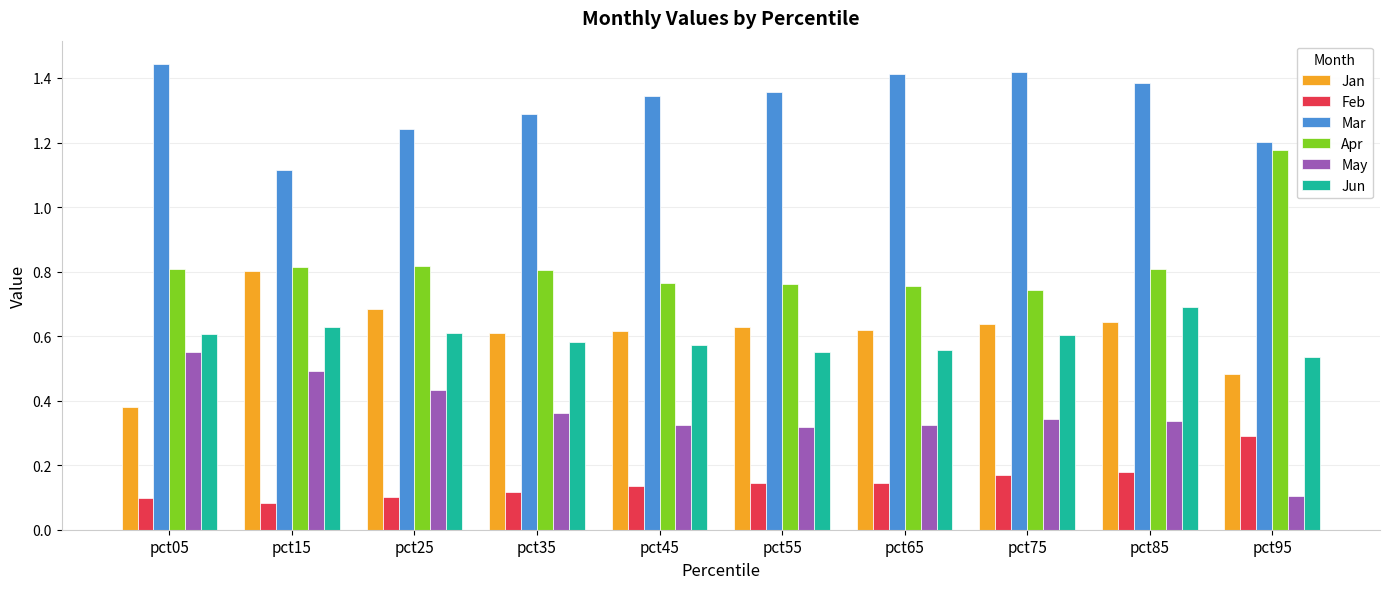

Rank the series by their maximum value, from highest to lowest.

Mar, Apr, Jan, Jun, May, Feb